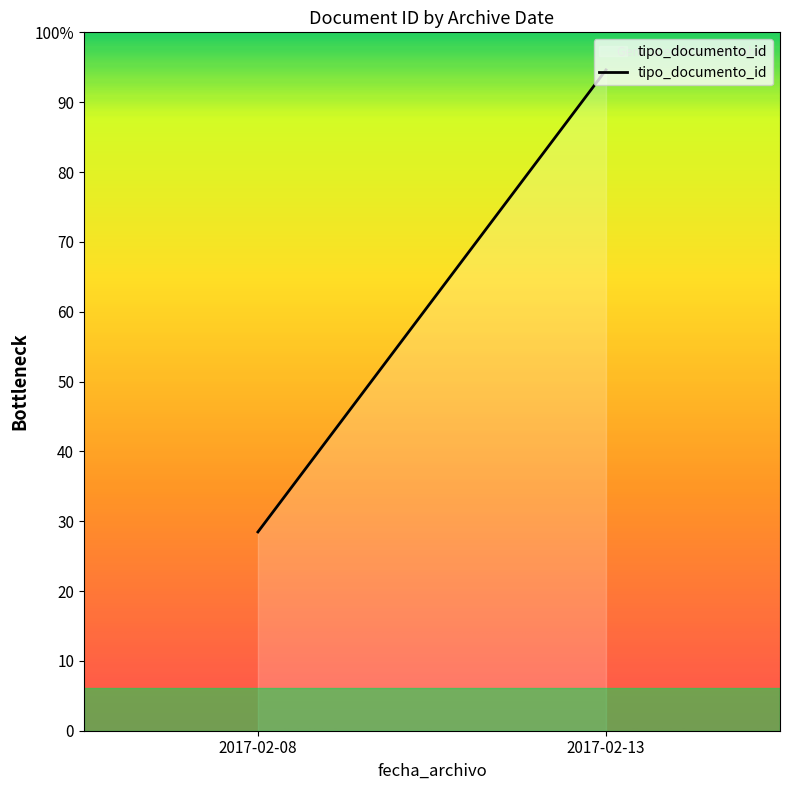

List the labels in order of value, largest first.

2017-02-13, 2017-02-08